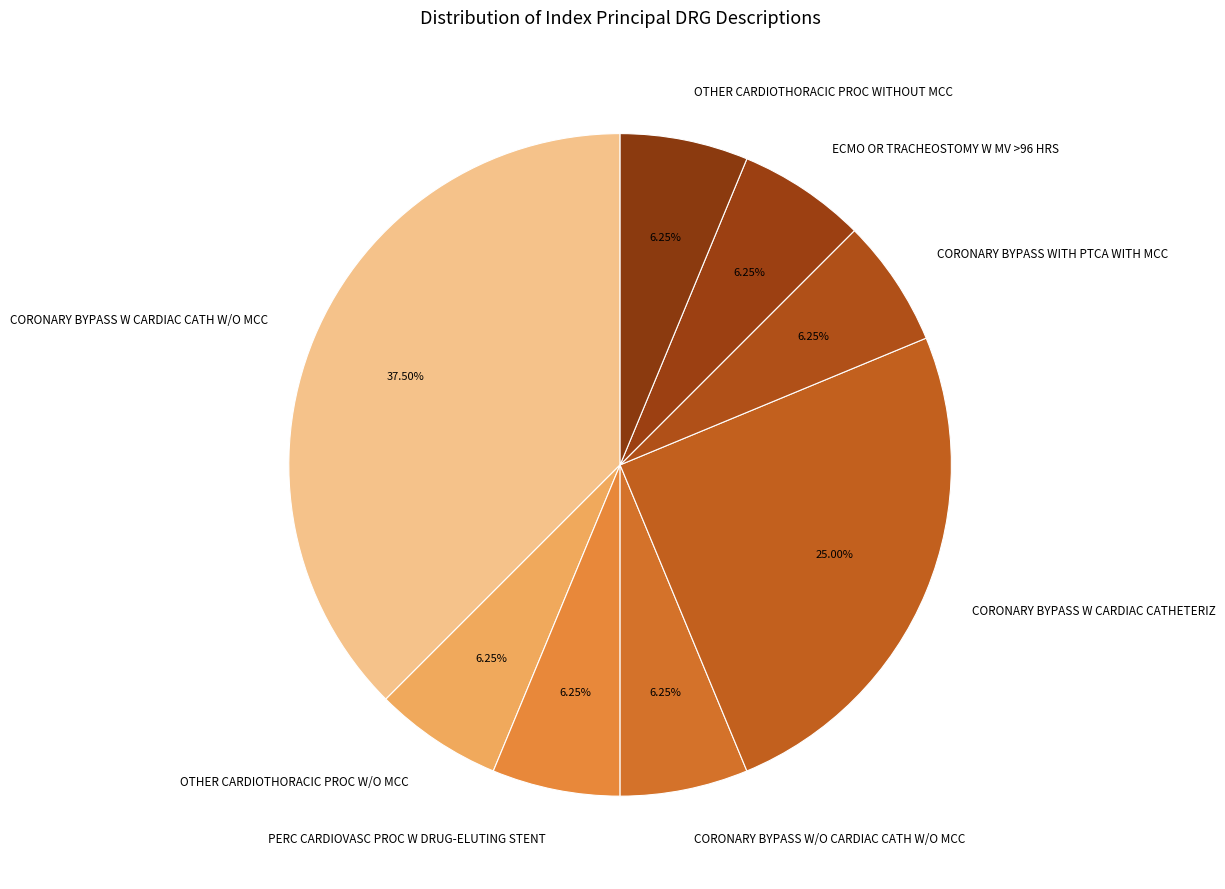

What is the largest slice in the pie chart?

CORONARY BYPASS W CARDIAC CATH W/O MCC